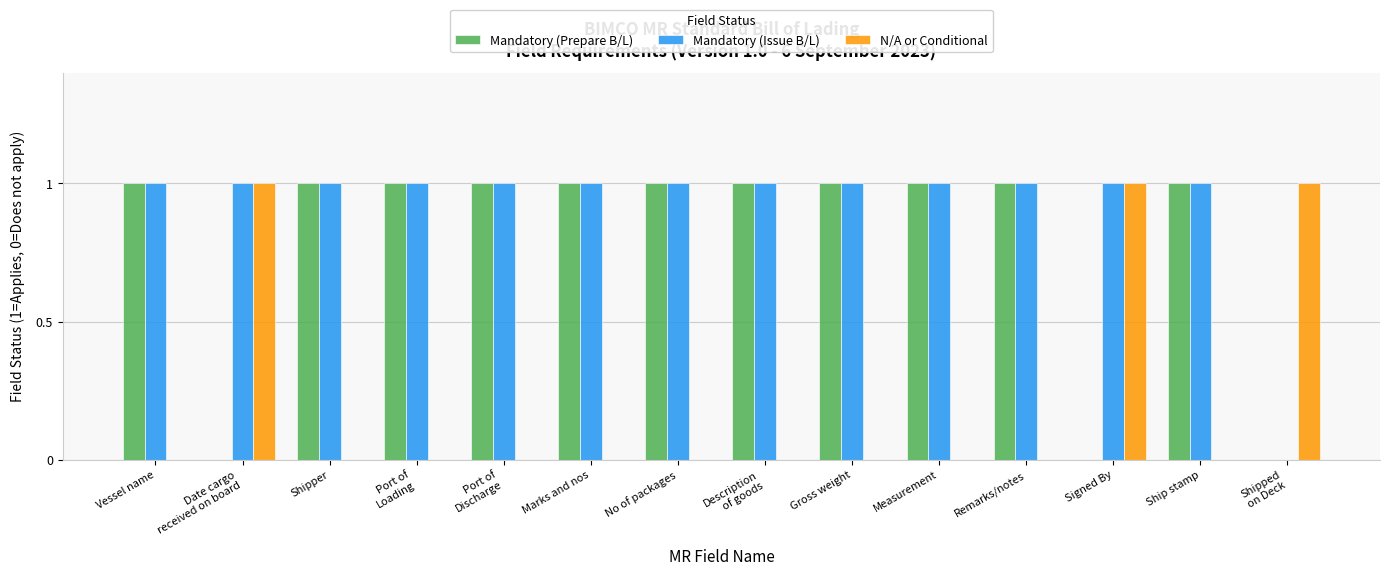

Reading right to left, what are all the values shown in this chart?

Mandatory (Prepare B/L): Shipped
on Deck=0	Ship stamp=1	Signed By=0	Remarks/notes=1	Measurement=1	Gross weight=1	Description
of goods=1	No of packages=1	Marks and nos=1	Port of
Discharge=1	Port of
Loading=1	Shipper=1	Date cargo
received on board=0	Vessel name=1
Mandatory (Issue B/L): Shipped
on Deck=0	Ship stamp=1	Signed By=1	Remarks/notes=1	Measurement=1	Gross weight=1	Description
of goods=1	No of packages=1	Marks and nos=1	Port of
Discharge=1	Port of
Loading=1	Shipper=1	Date cargo
received on board=1	Vessel name=1
N/A or Conditional: Shipped
on Deck=1	Ship stamp=0	Signed By=1	Remarks/notes=0	Measurement=0	Gross weight=0	Description
of goods=0	No of packages=0	Marks and nos=0	Port of
Discharge=0	Port of
Loading=0	Shipper=0	Date cargo
received on board=1	Vessel name=0